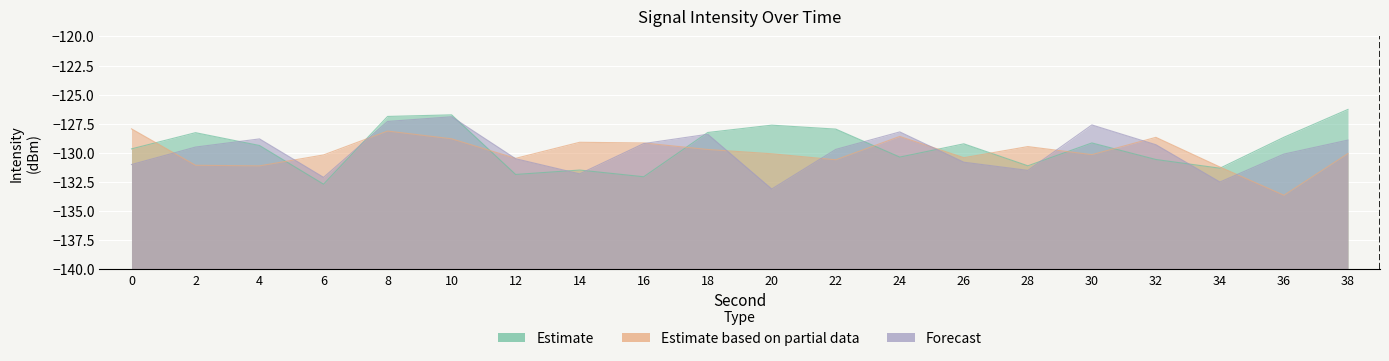

Reading left to right, what are all the values shown in this chart?

Estimate: -129.7	-128.3	-129.4	-132.7	-126.9	-126.7	-131.9	-131.5	-132.0	-128.2	-127.6	-128.0	-130.4	-129.2	-131.1	-129.1	-130.6	-131.3	-128.7	-126.3
Estimate based on partial data: -127.9	-131.1	-131.1	-130.2	-128.1	-128.8	-130.5	-129.1	-129.1	-129.7	-130.1	-130.6	-128.6	-130.4	-129.5	-130.2	-128.7	-131.2	-133.6	-130.1
Forecast: -131.0	-129.5	-128.8	-132.1	-127.3	-126.9	-130.5	-131.8	-129.2	-128.4	-133.1	-129.7	-128.2	-130.8	-131.5	-127.6	-129.3	-132.5	-130.1	-128.9